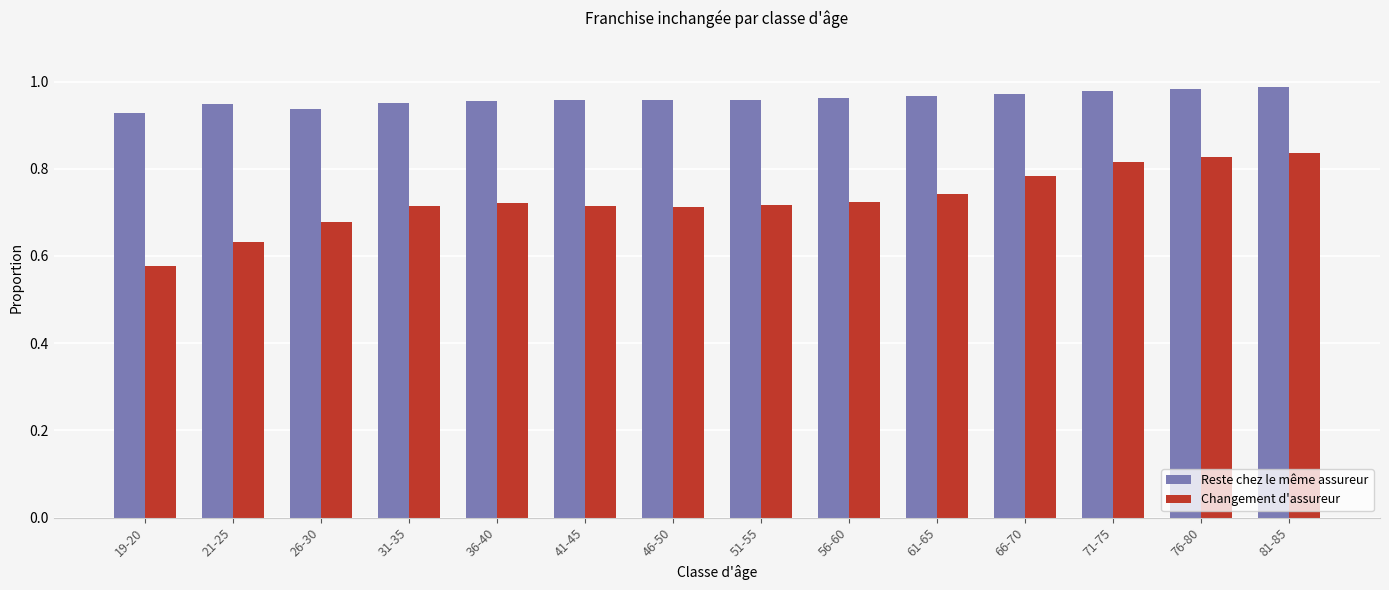

Rank the series by their maximum value, from highest to lowest.

Reste chez le même assureur, Changement d'assureur